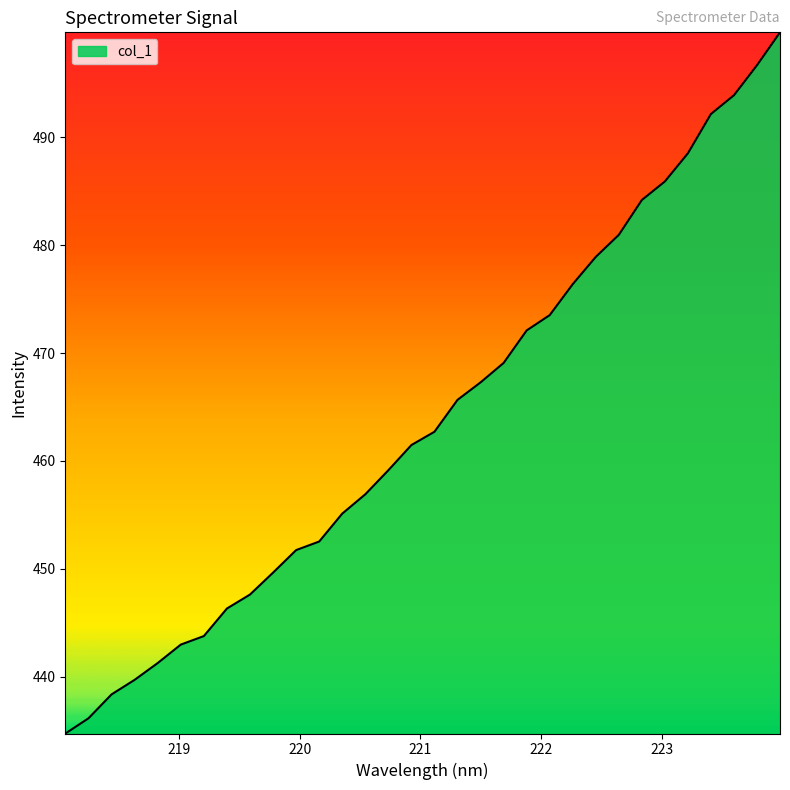

How many distinct data groups are displayed?

1